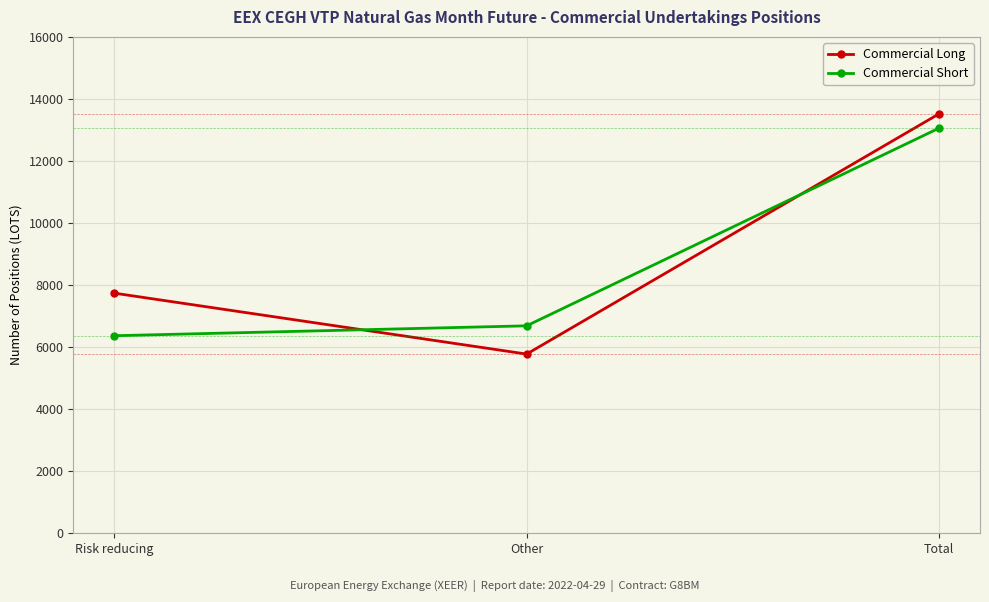

At which category is the sum across all series the highest?

Total